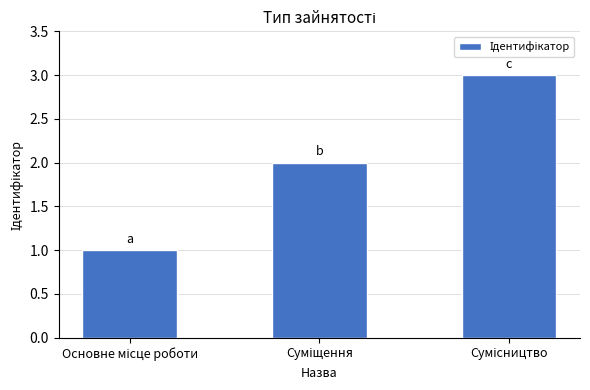

What is the greatest value displayed?

3